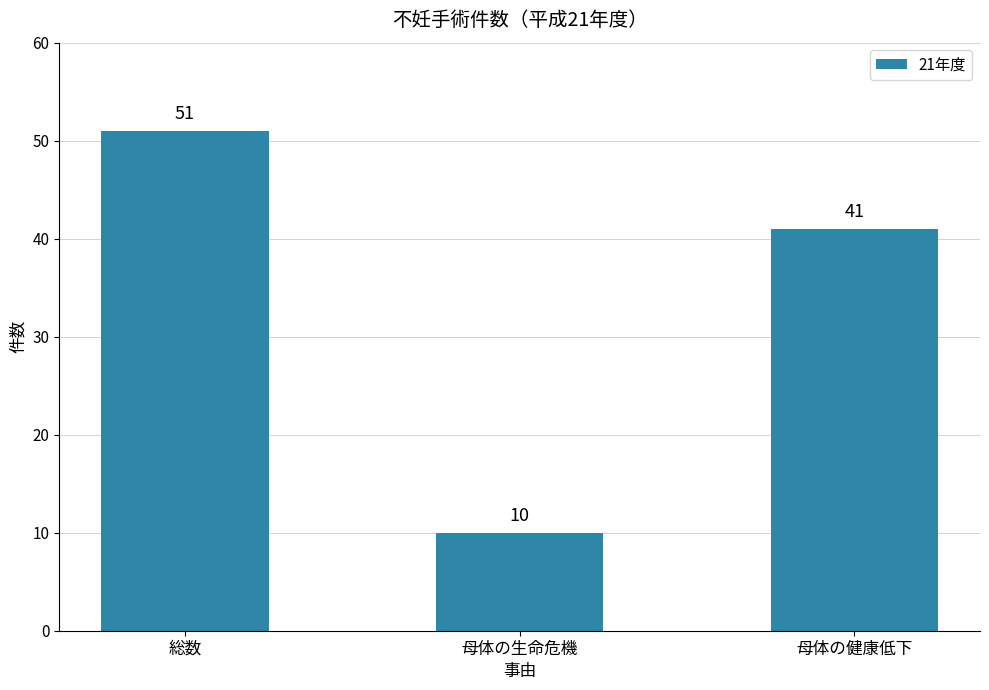

What is the sum of all values?

102